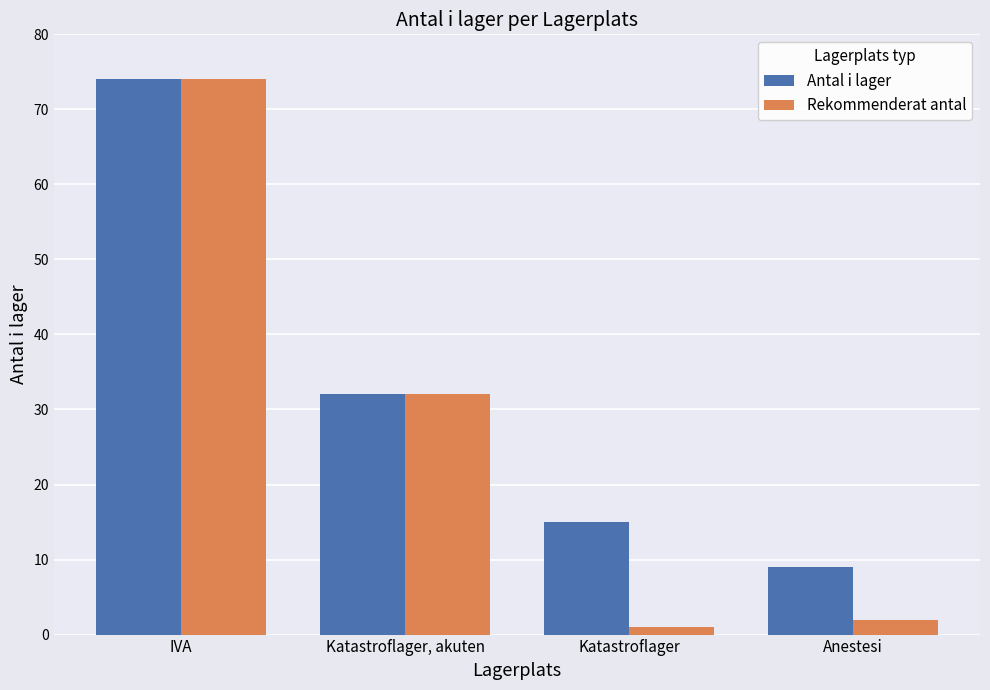

What is the difference between the second highest and second lowest values in the Antal i lager series?

17